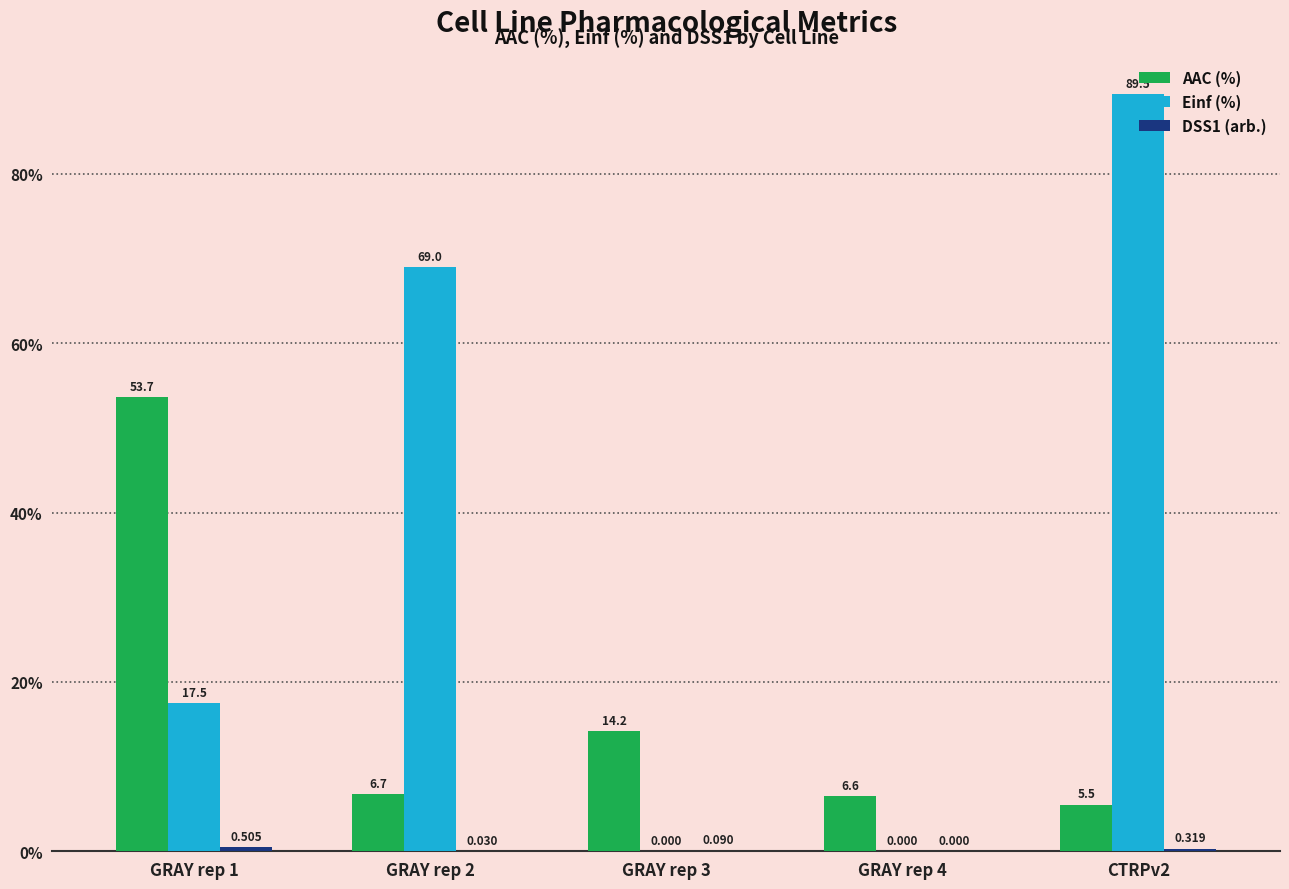

Between GRAY rep 1 and GRAY rep 4, which series saw the biggest shift?

AAC (%)